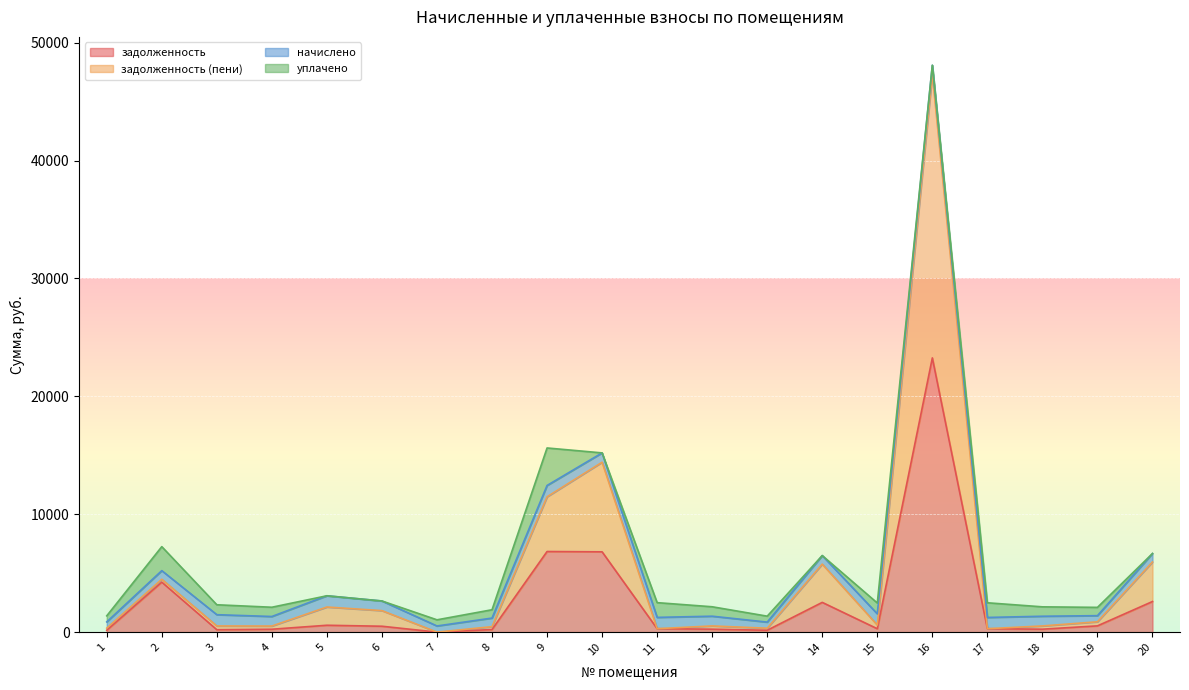

At which category is the sum across all series the highest?

16